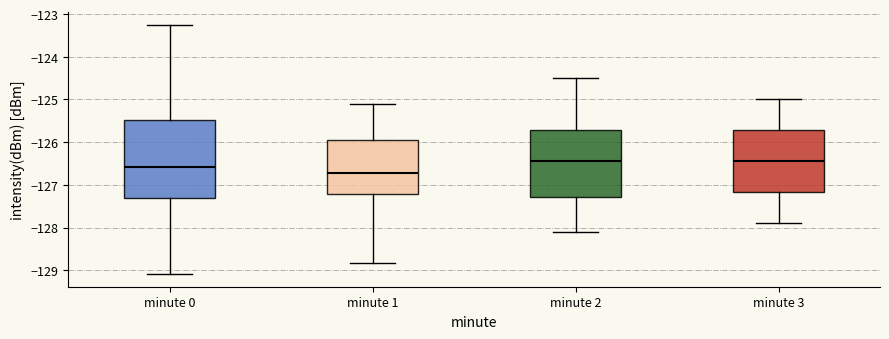

Which box is the tallest, from its lower edge to its upper edge?

minute 0